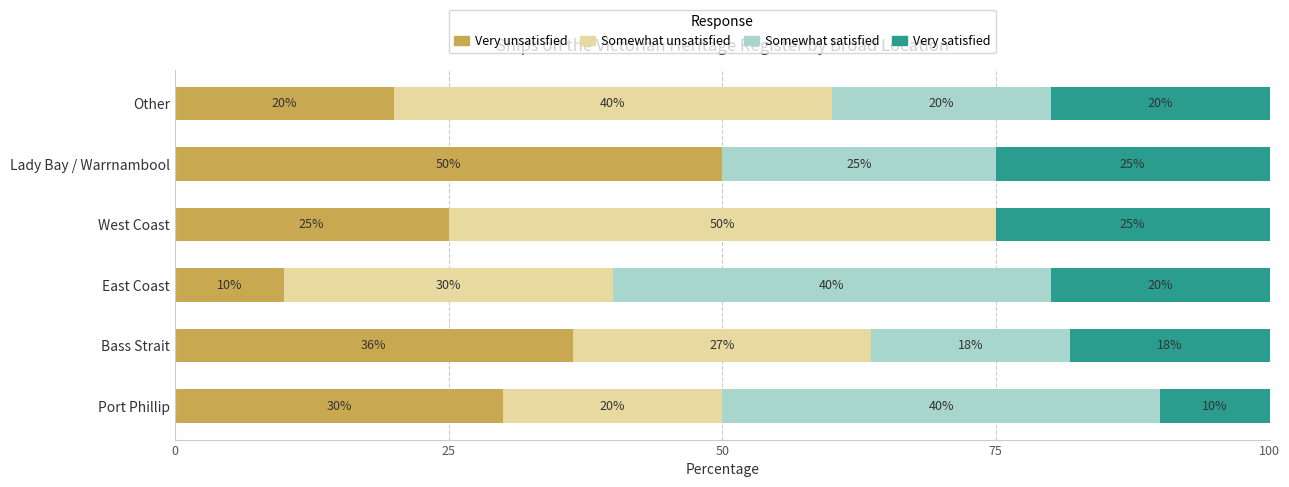

True or false: Very unsatisfied has a value of 25.0 at West Coast.

True